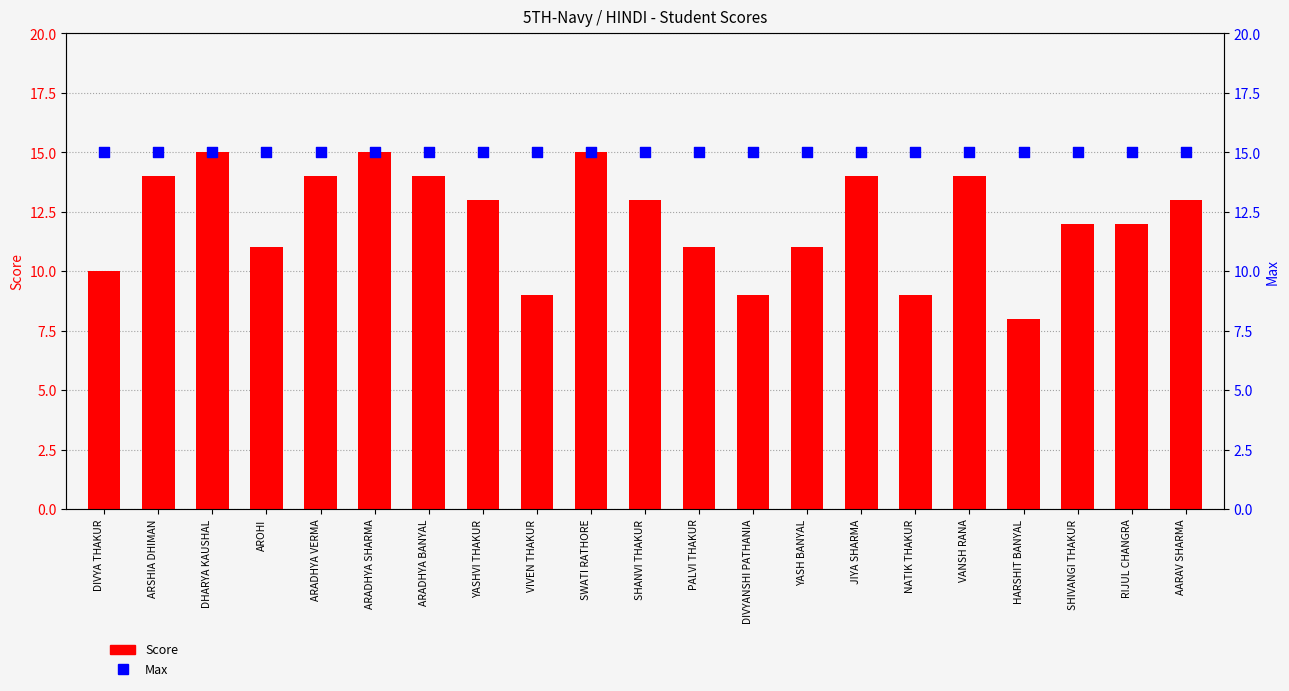

Which series contains the lowest Y value?

Score